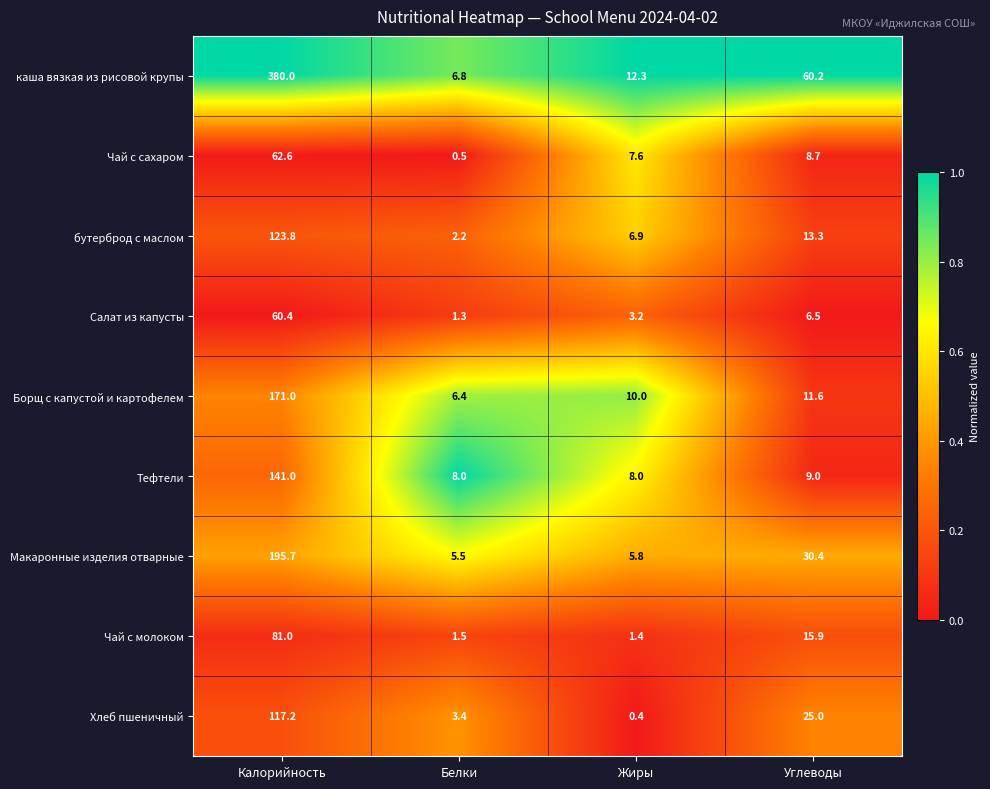

Which series has the largest total across all categories?

каша вязкая из рисовой крупы